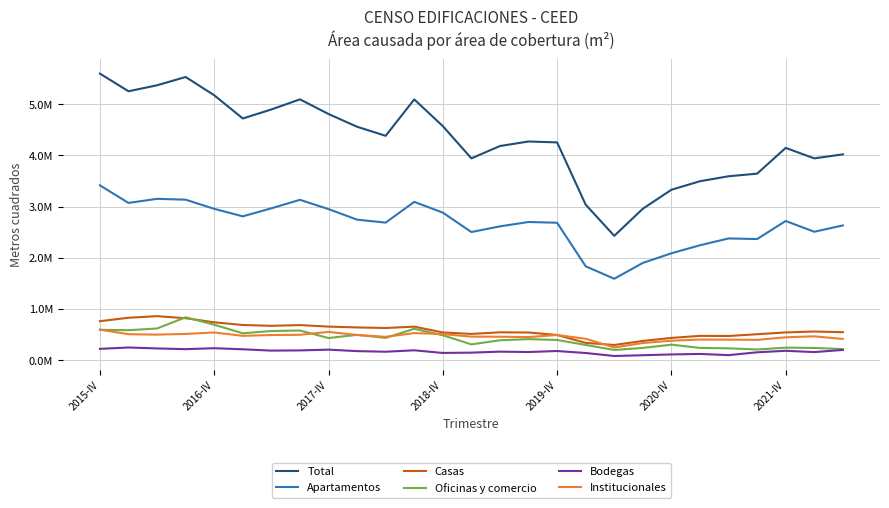

Does the chart display data point markers on the line(s)?

No